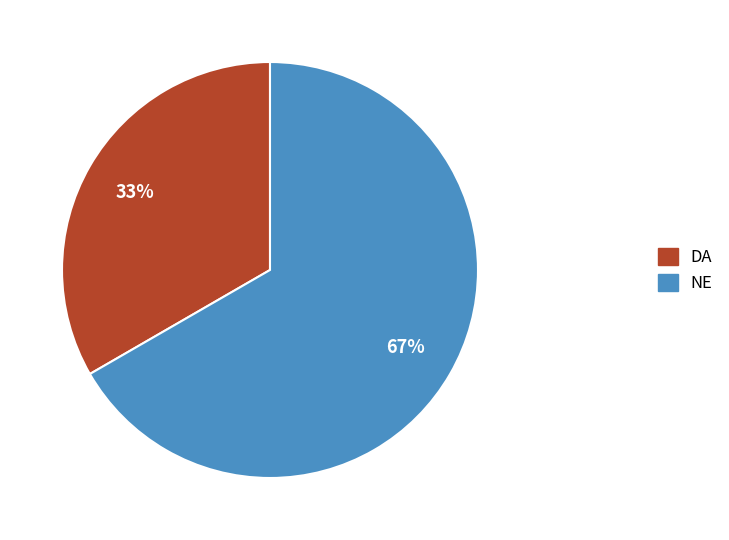

To the nearest percent, what portion does DA represent?

33%